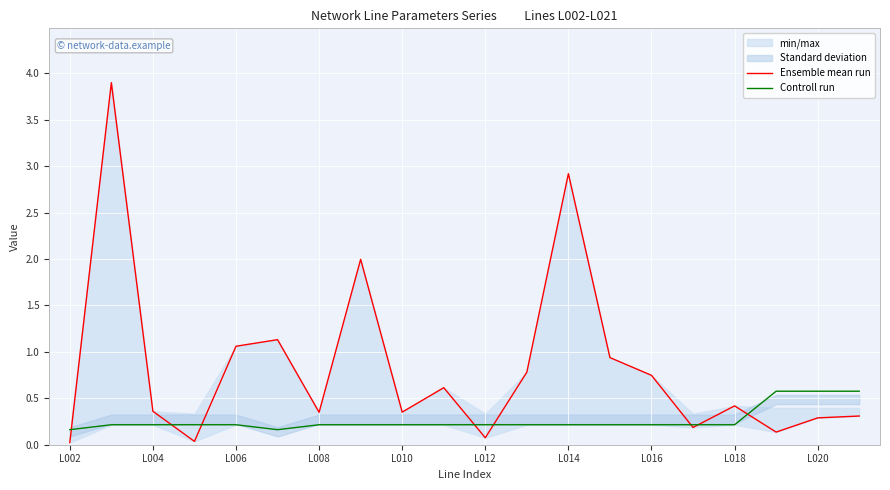

What value does the Controll run series have at L010?

0.2